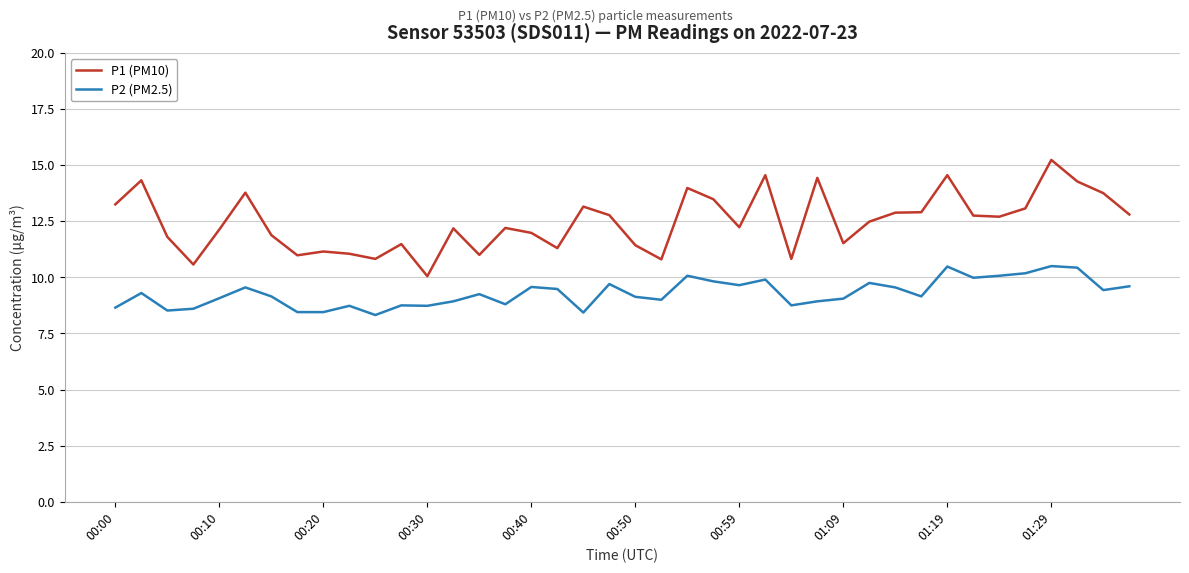

Which series has the largest range (max minus min)?

P1 (PM10)